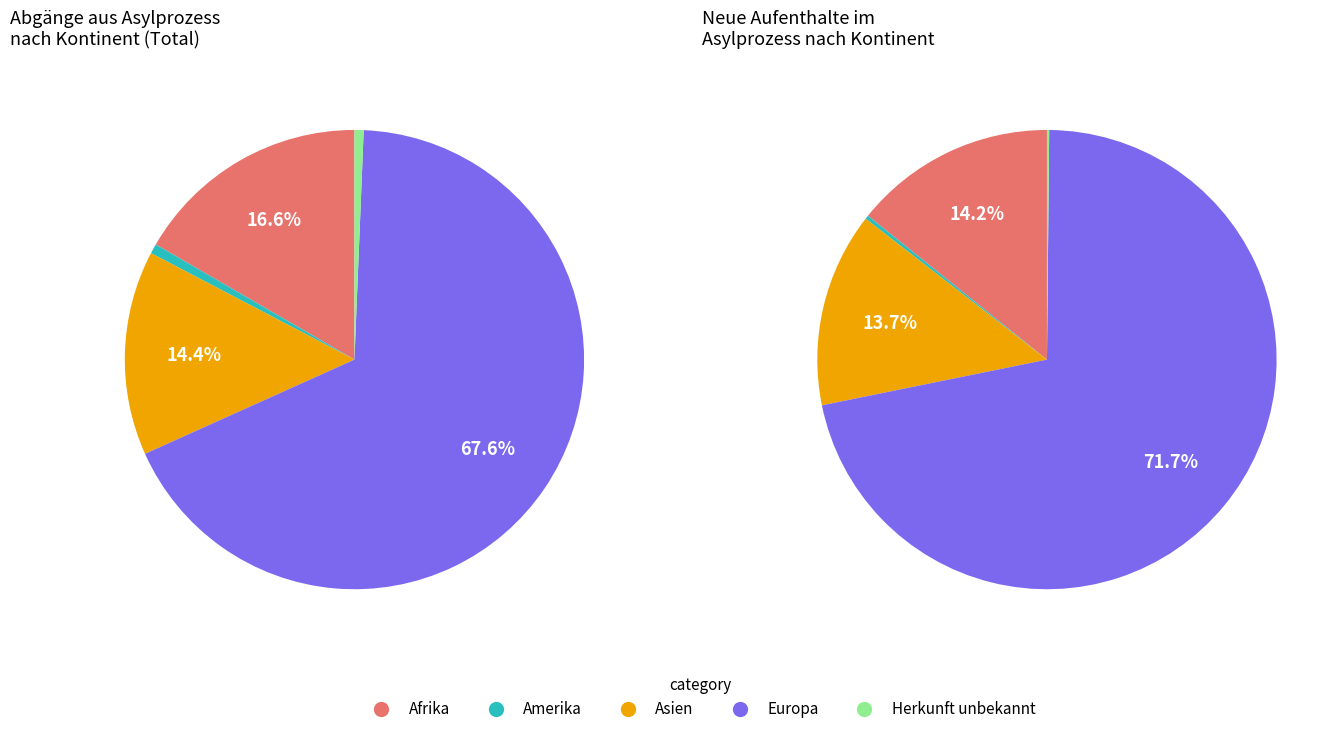

To the nearest percent, what portion does Amerika represent?

1%